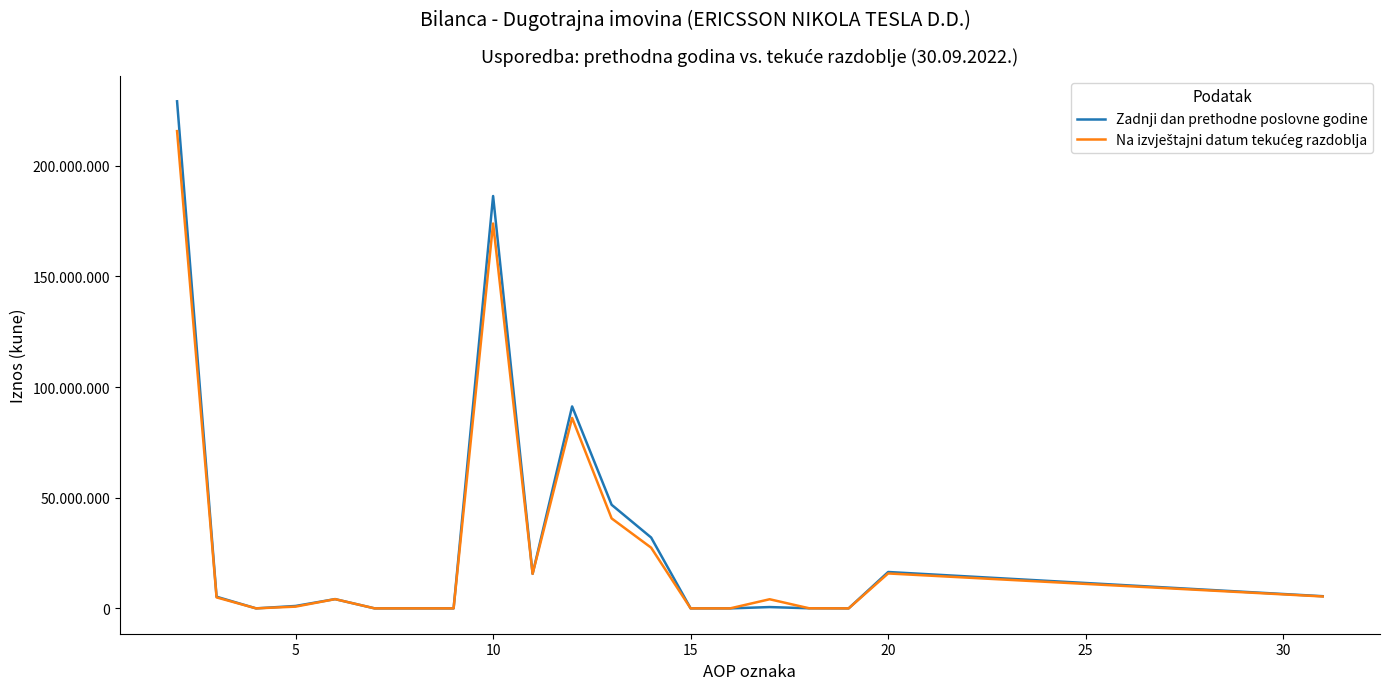

Does the chart display data point markers on the line(s)?

No